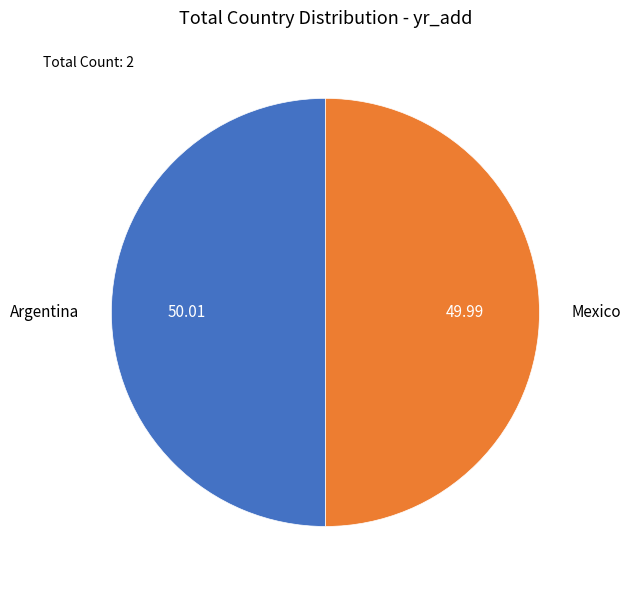

Is the sum of Argentina and Mexico greater than half?

Yes